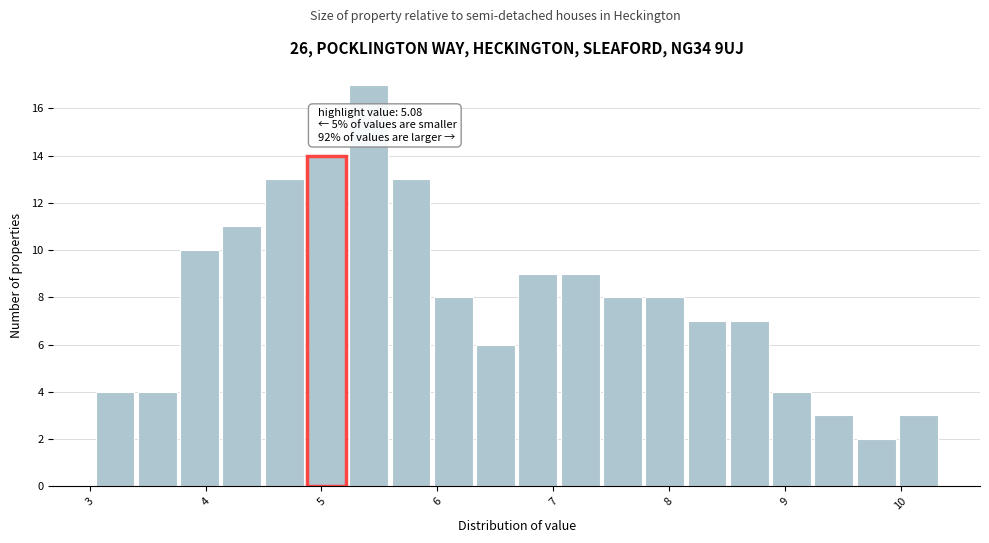

Read against the x-axis, roughly where is the centre of the tallest bar?

5.4